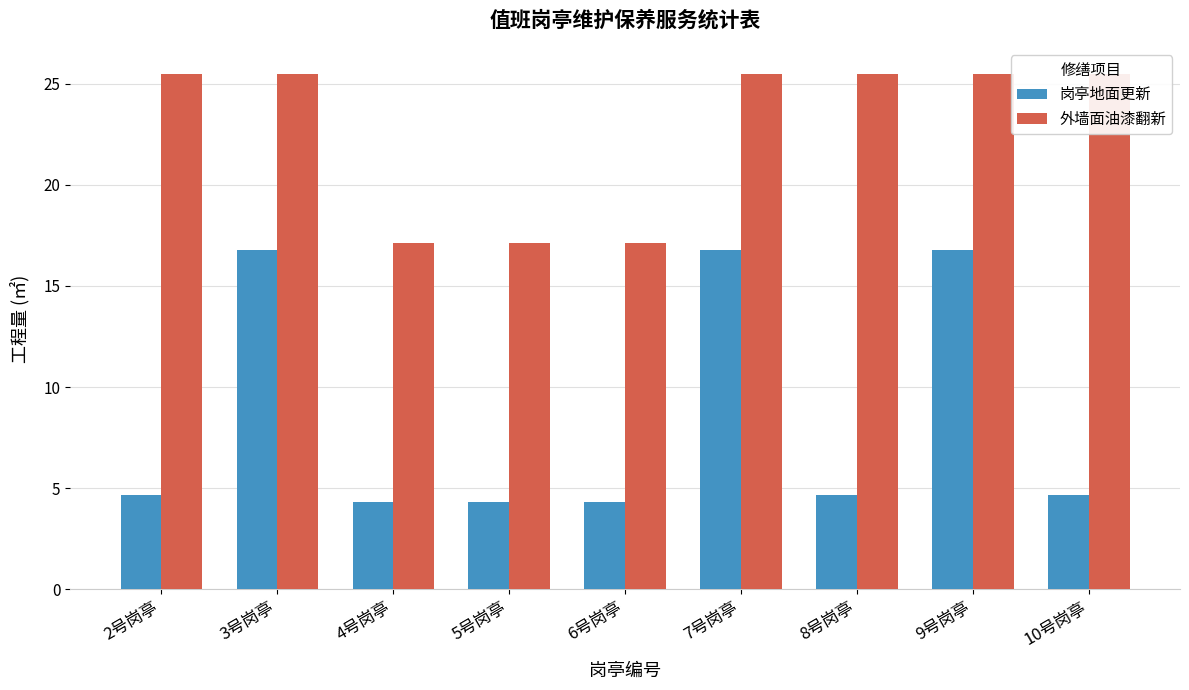

What is the difference between the highest and lowest values at 3号岗亭?

8.7